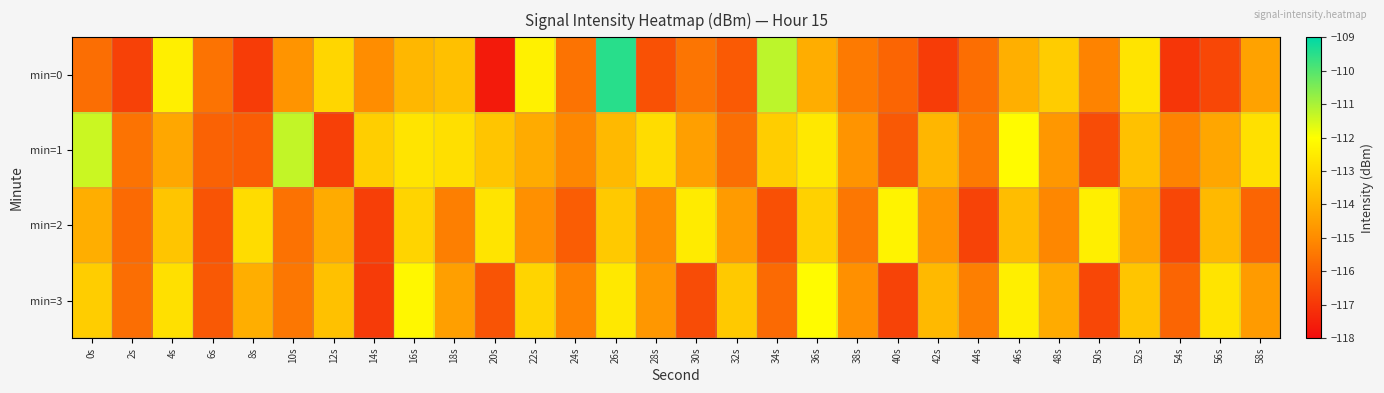

Which category has the highest value across all series?

26s